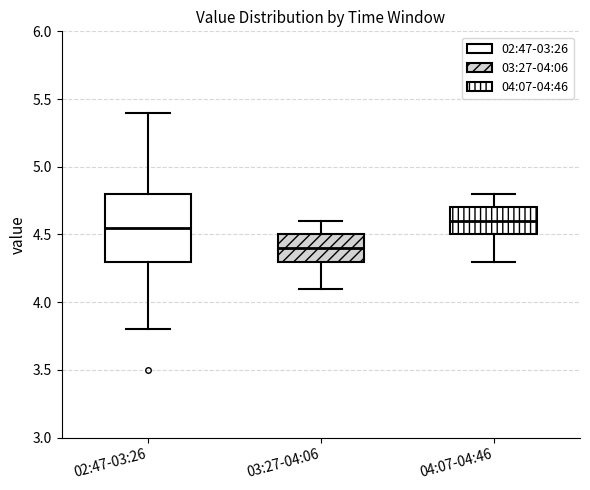

Reading left to right, read every box against the y-axis: the position of its median line, the range the box covers, and the ends of its whiskers. The values are not printed on the chart, so give them approximately, as read against the axis.

02:47-03:26: median 4.55, box 4.30 to 4.80, whiskers 3.80 to 5.40
03:27-04:06: median 4.40, box 4.30 to 4.50, whiskers 4.10 to 4.60
04:07-04:46: median 4.60, box 4.50 to 4.70, whiskers 4.30 to 4.80